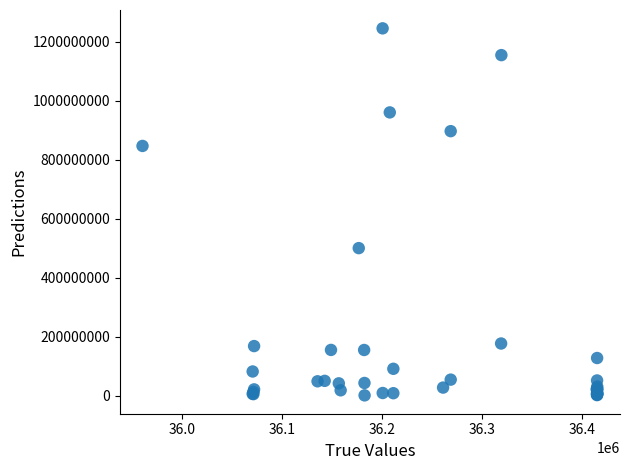

What Y value in the scatter plot is closest to 622840000?

499932000